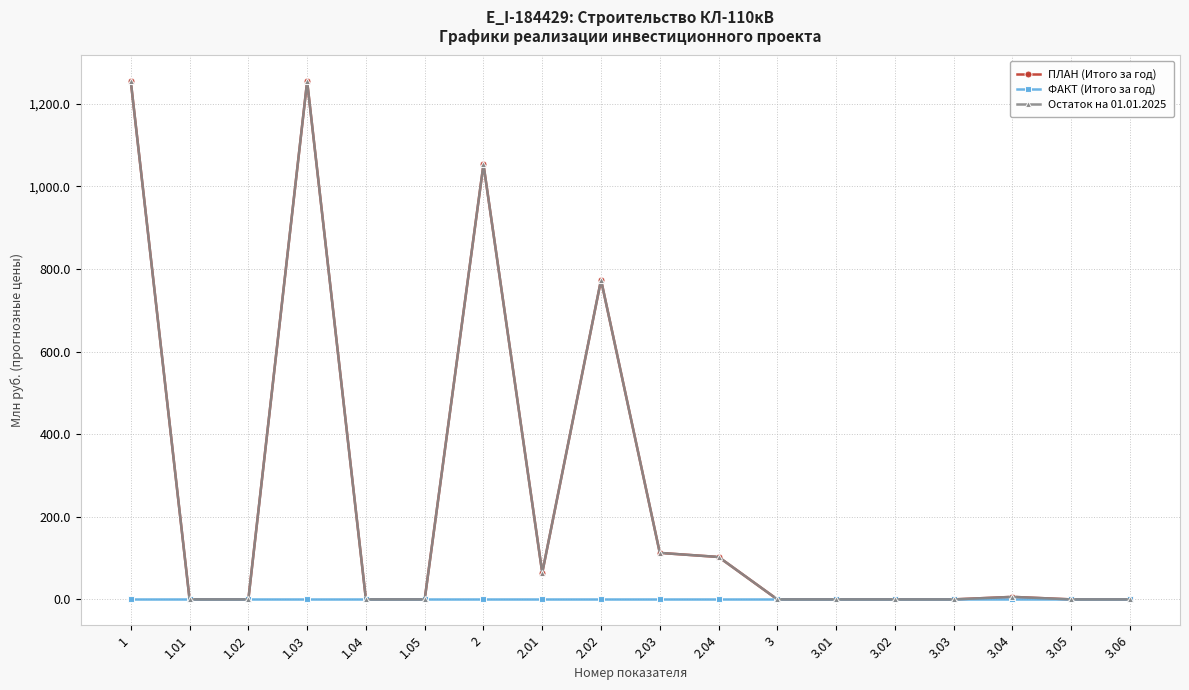

True or false: ПЛАН (Итого за год) and Остаток на 01.01.2025 cross at least once.

False